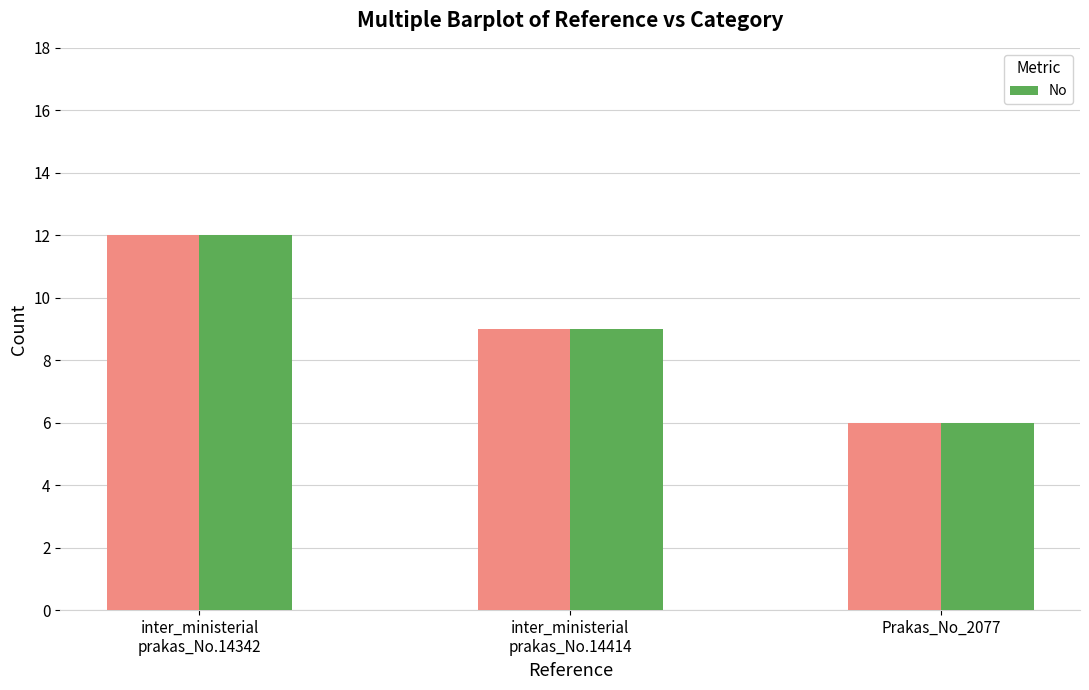

Approximately how many times larger is the value at inter_ministerial
prakas_No.14342 compared to inter_ministerial
prakas_No.14414?

1.3